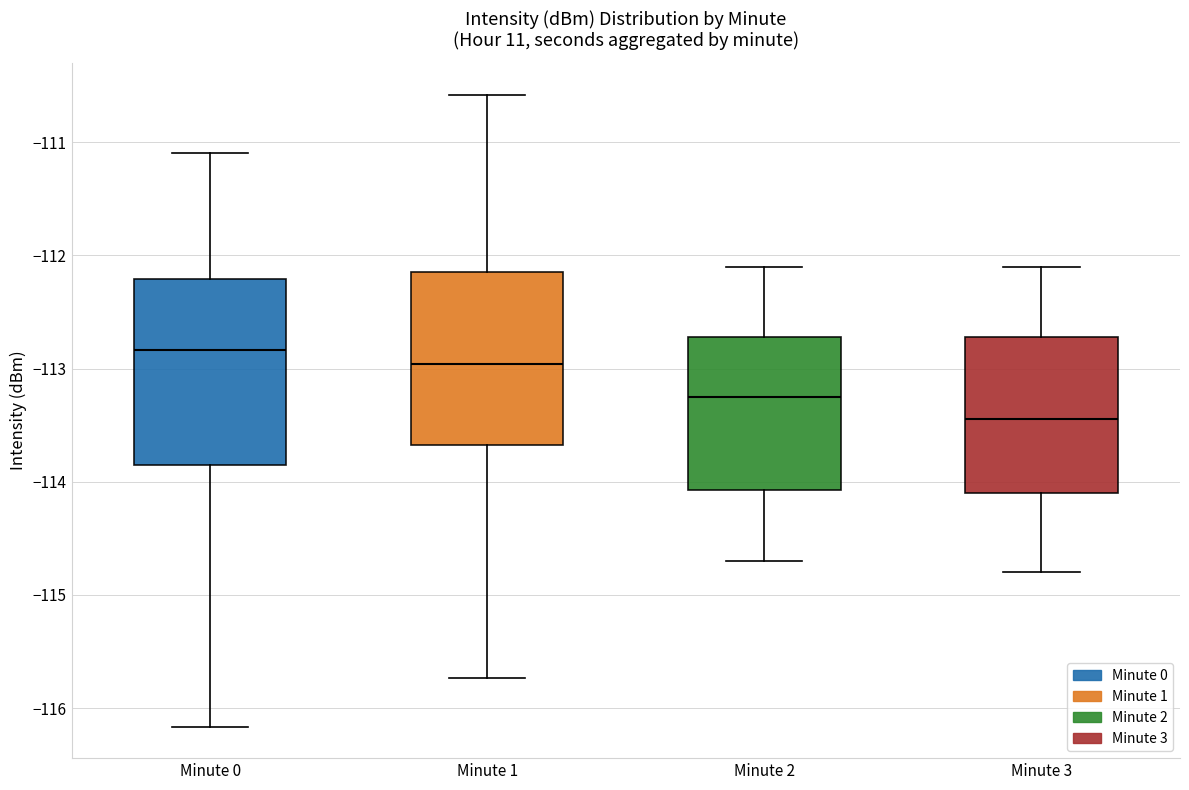

Which box's median line is the lowest?

Minute 3